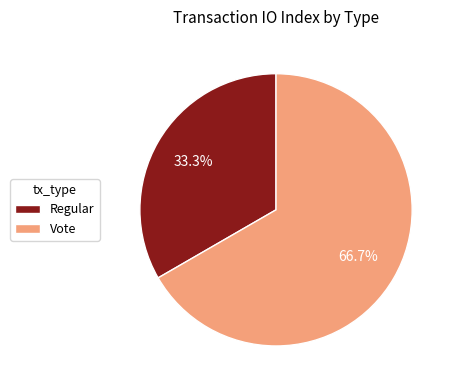

Does Regular represent more than half of the total?

No